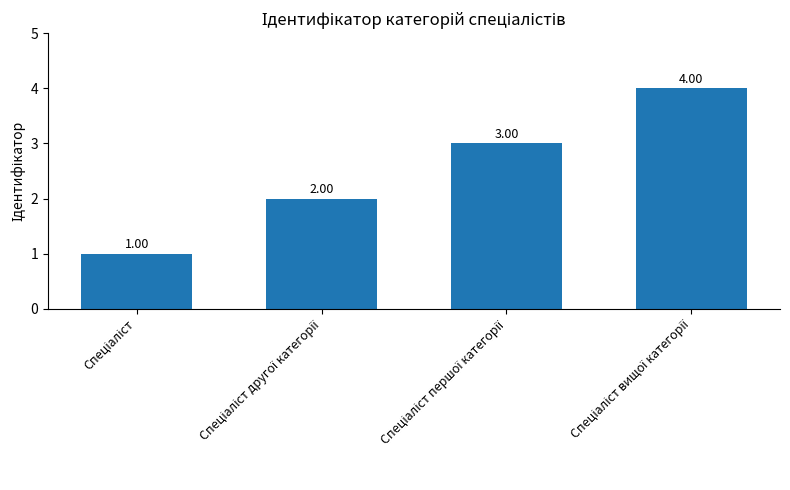

What is the difference between the maximum and minimum values?

3